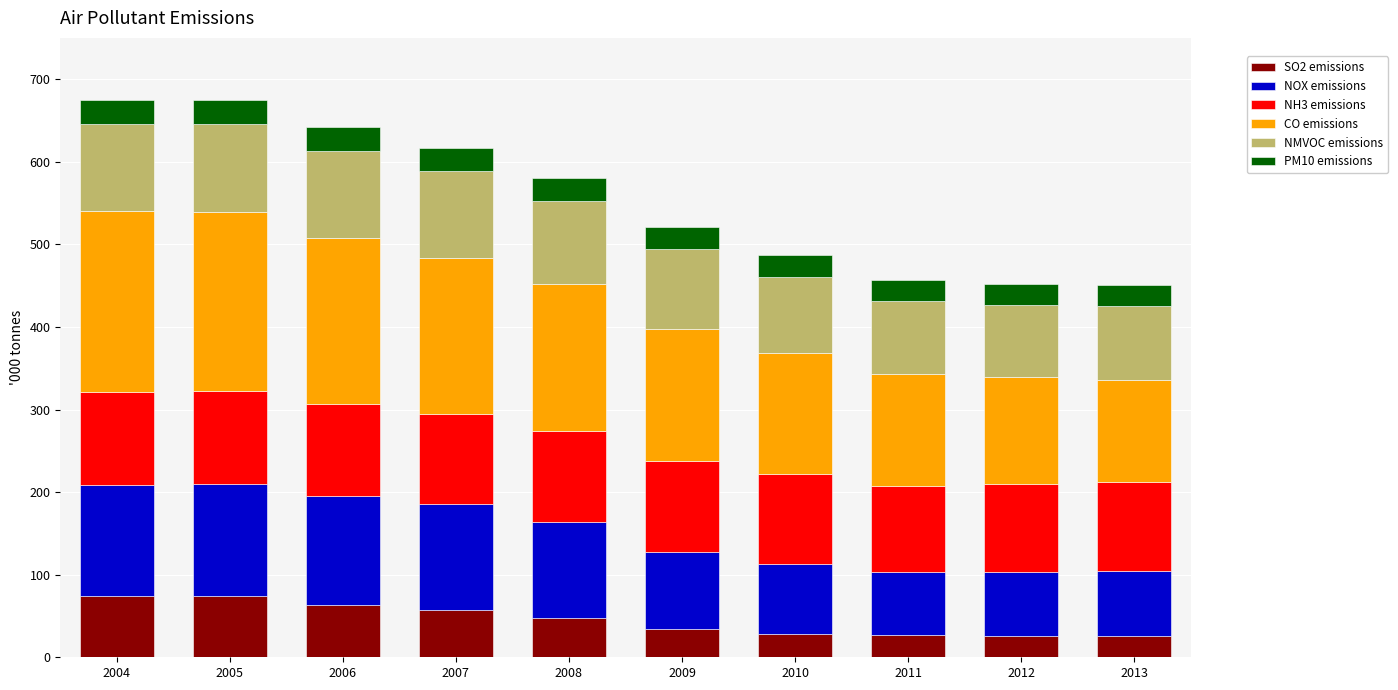

How many bars are there in total?

10